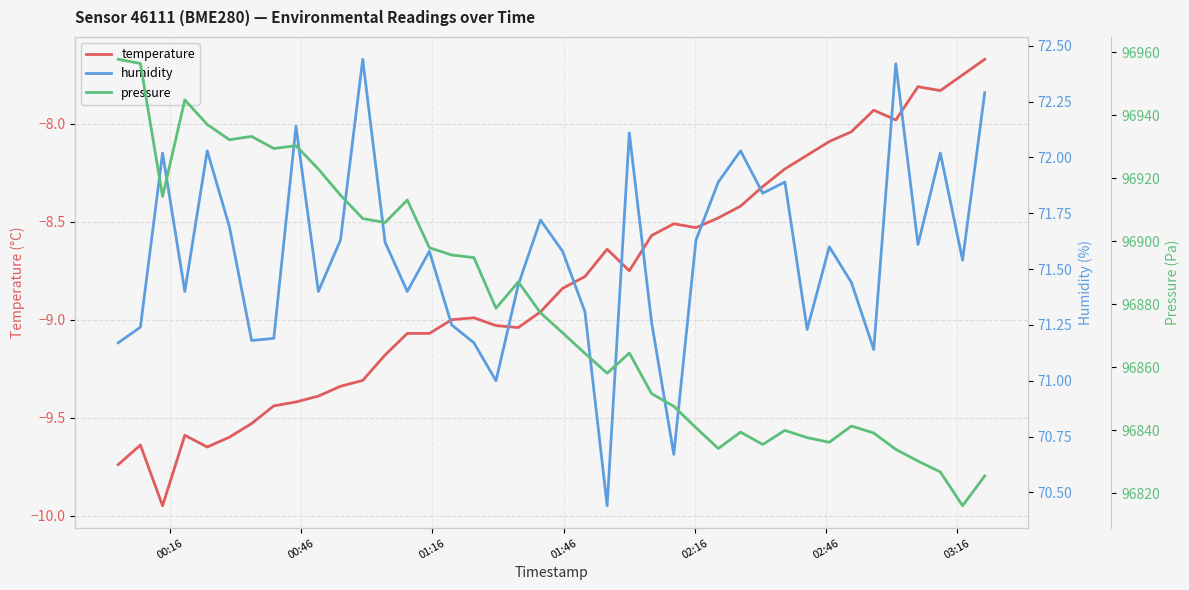

Reading left to right, transcribe all the data shown in this chart.

temperature: -9.7	-9.6	-9.9	-9.6	-9.7	-9.6	-9.5	-9.4	-9.4	-9.4	-9.3	-9.3	-9.2	-9.1	-9.1	-9.0	-9.0	-9.0	-9.0	-9.0	-8.8	-8.8	-8.6	-8.8	-8.6	-8.5	-8.5	-8.5	-8.4	-8.3	-8.2	-8.2	-8.1	-8.0	-7.9	-8.0	-7.8	-7.8	-7.8	-7.7
humidity: 71.2	71.2	72.0	71.4	72.0	71.7	71.2	71.2	72.1	71.4	71.6	72.4	71.6	71.4	71.6	71.2	71.2	71.0	71.4	71.7	71.6	71.3	70.4	72.1	71.3	70.7	71.6	71.9	72.0	71.8	71.9	71.2	71.6	71.4	71.1	72.4	71.6	72.0	71.5	72.3
pressure: 96957.7	96956.4	96914.2	96944.8	96937.0	96932.2	96933.2	96929.4	96930.3	96922.9	96914.6	96907.2	96905.9	96913.1	96897.9	96895.6	96894.8	96878.8	96887.1	96877.3	96871.0	96864.4	96858.1	96864.5	96851.6	96847.6	96840.8	96834.2	96839.4	96835.5	96840.0	96837.7	96836.2	96841.4	96839.2	96834.0	96830.2	96826.8	96816.1	96825.6